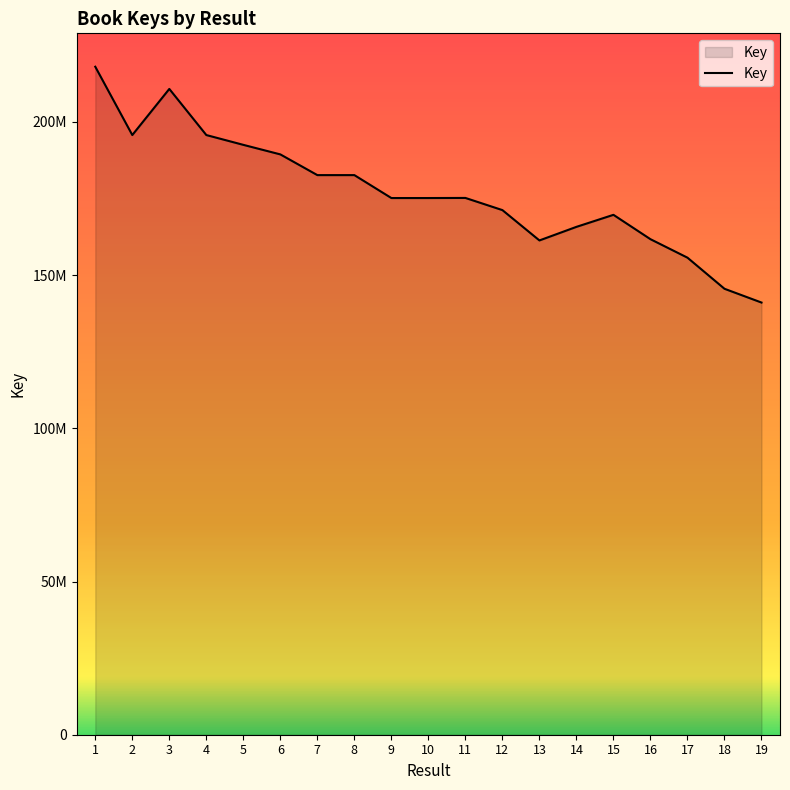

Is this an area chart (filled region under the line)?

Yes